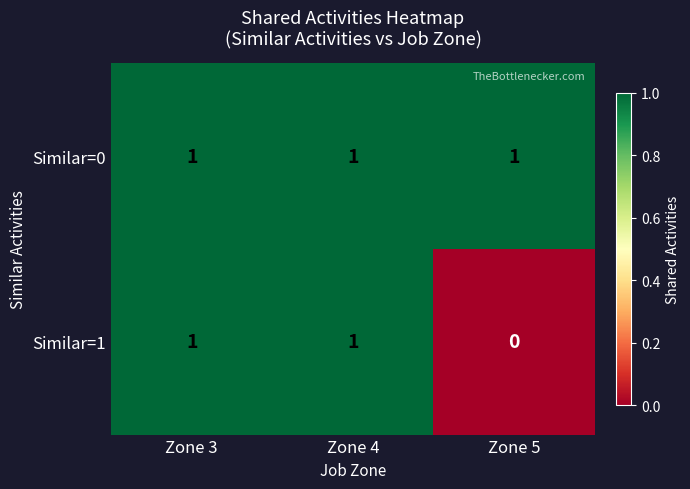

At how many categories does at least one series exceed 0?

3